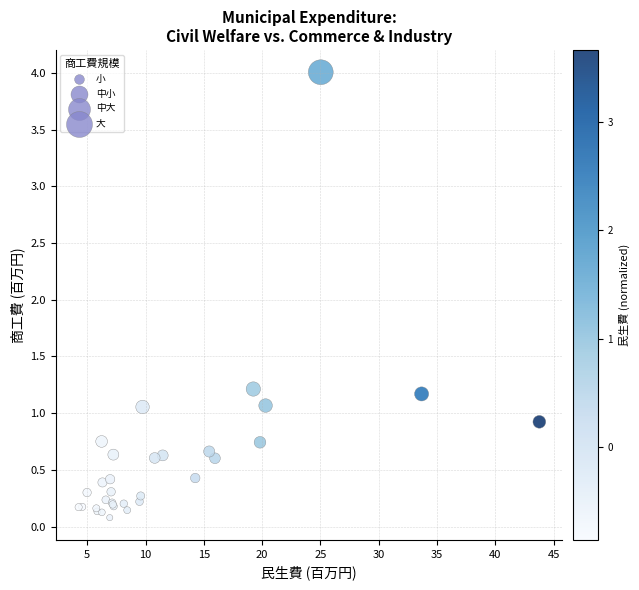

What Y value in the scatter plot is closest to 2?

1.2